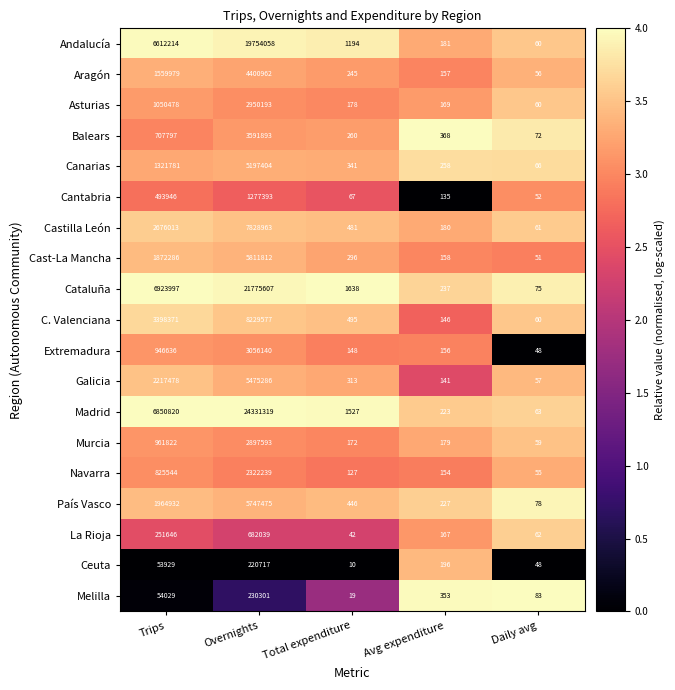

The Andalucía series shows 1635 at Total expenditure. True or false?

False